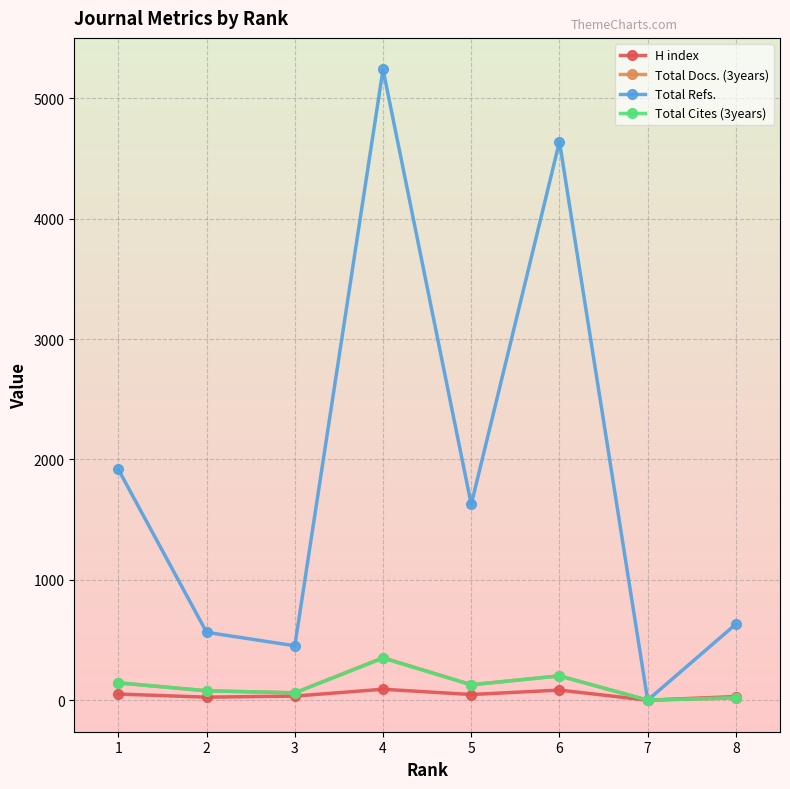

Is it true that Total Refs. equals 933 at 8?

False